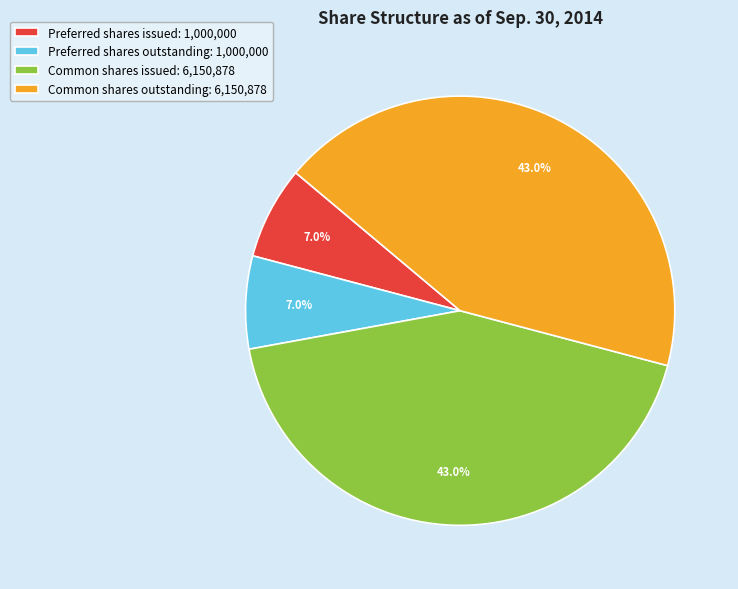

To the nearest percent, what is the difference between the largest and smallest slice percentages?

36%